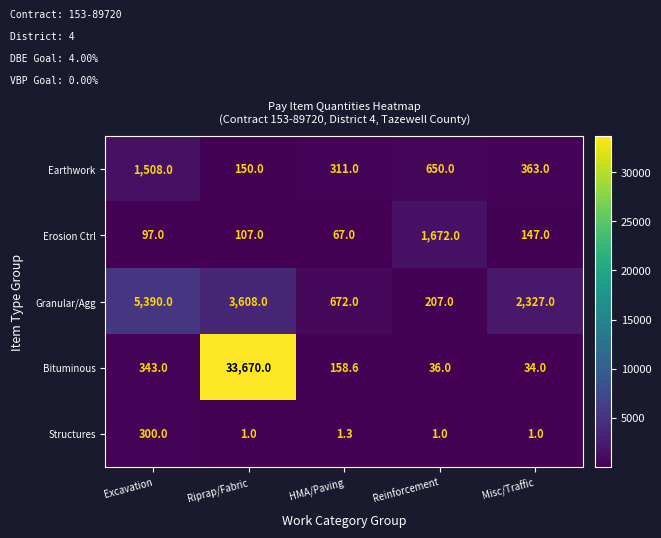

Which series has the largest range (max minus min)?

Bituminous